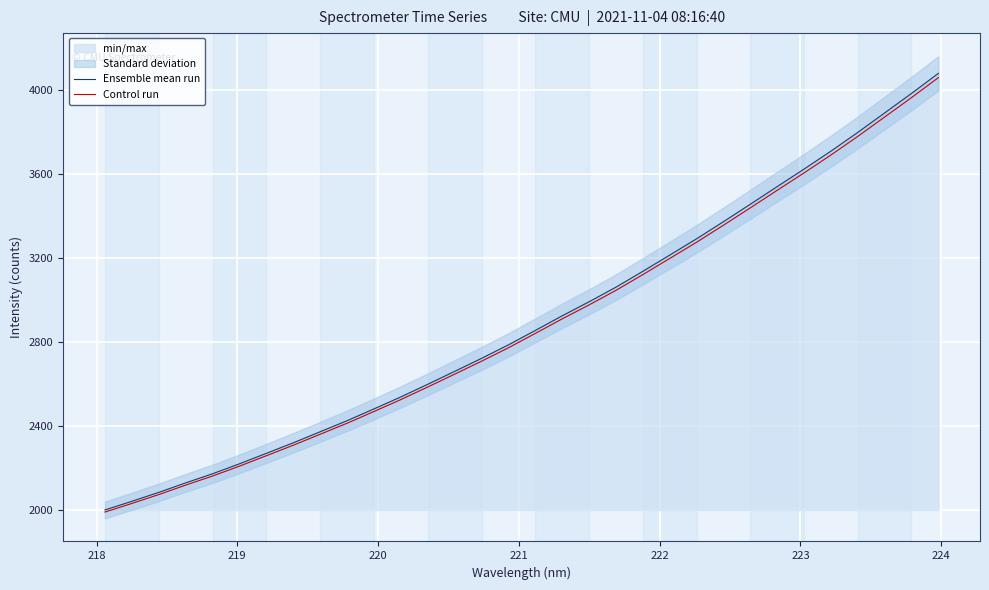

How many series are shown in this chart?

2